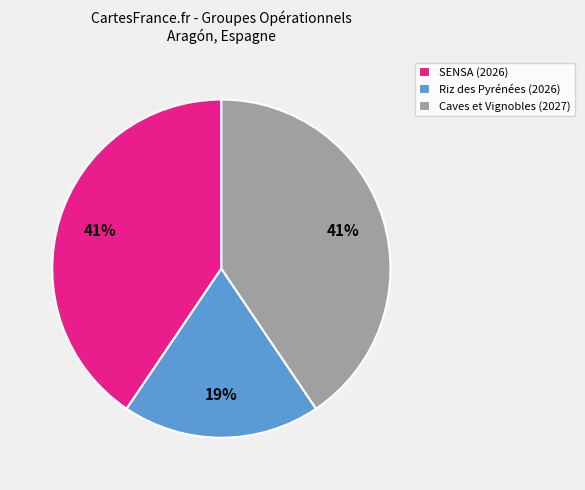

Is there any slice that represents more than half of the pie?

No